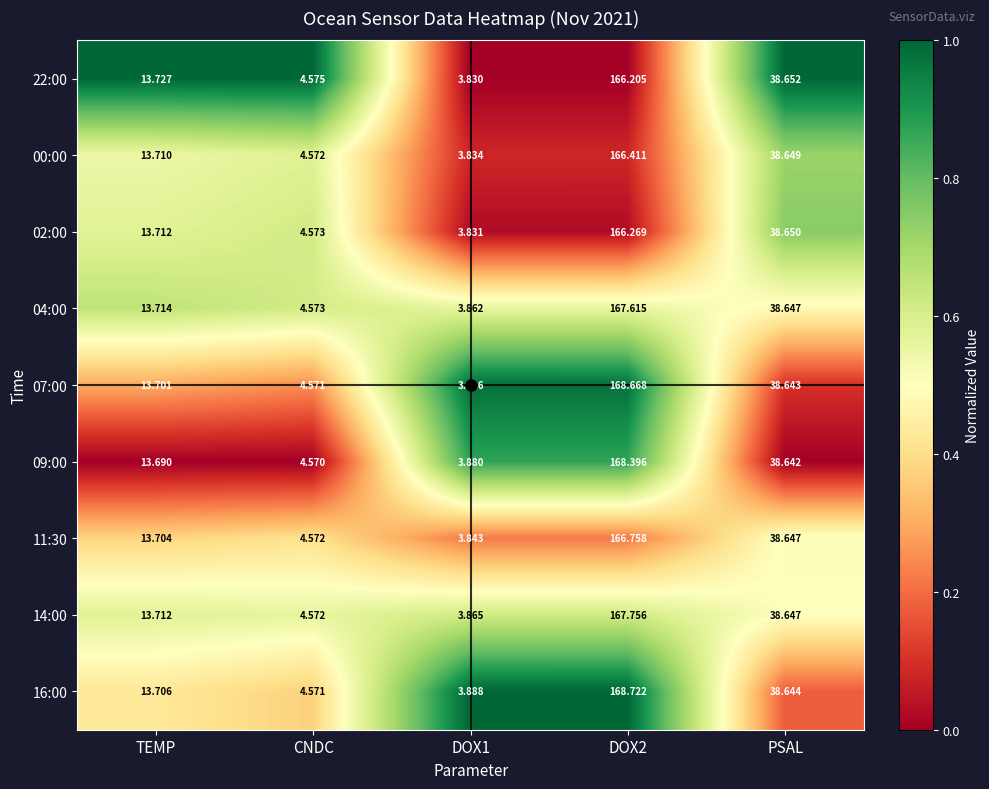

At which label is 04:00 closest to 85?

PSAL